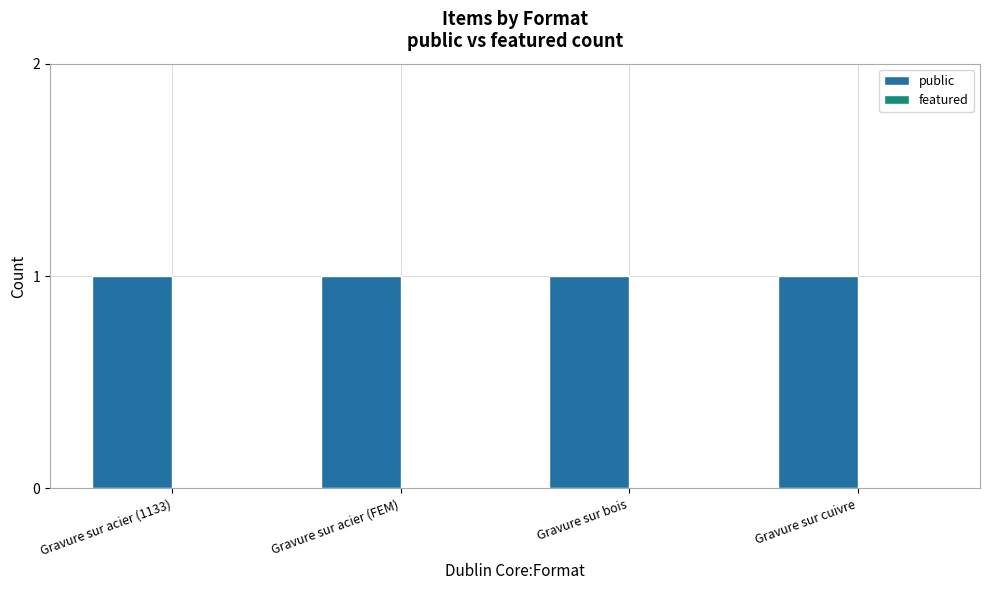

The value of public at Gravure sur acier (FEM) is 1. True or false?

False